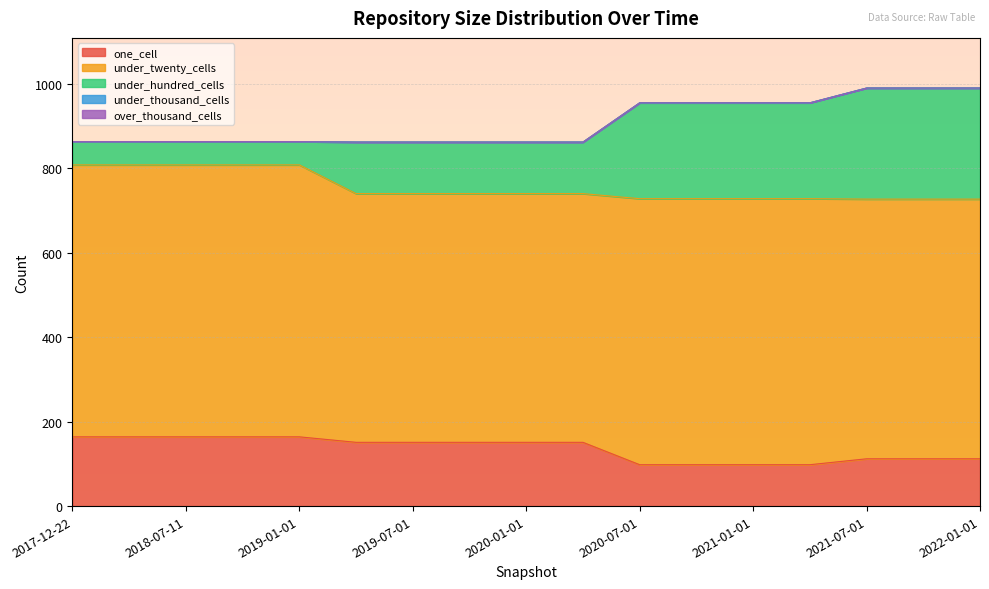

Which has a higher value, 2022-01-01 or 2018-09-28?

2018-09-28